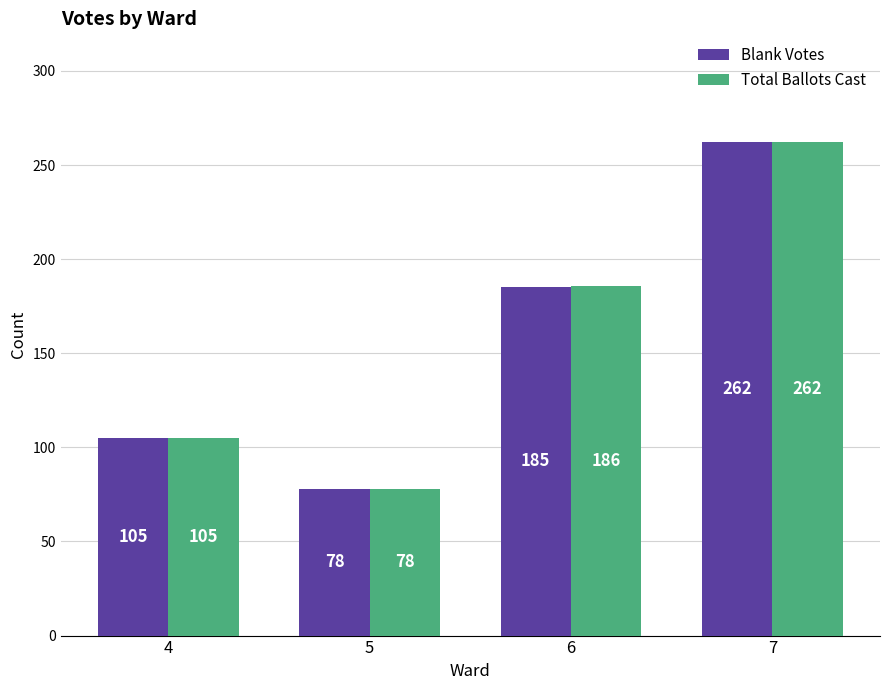

True or false: Blank Votes has a value of 44 at 4.

False